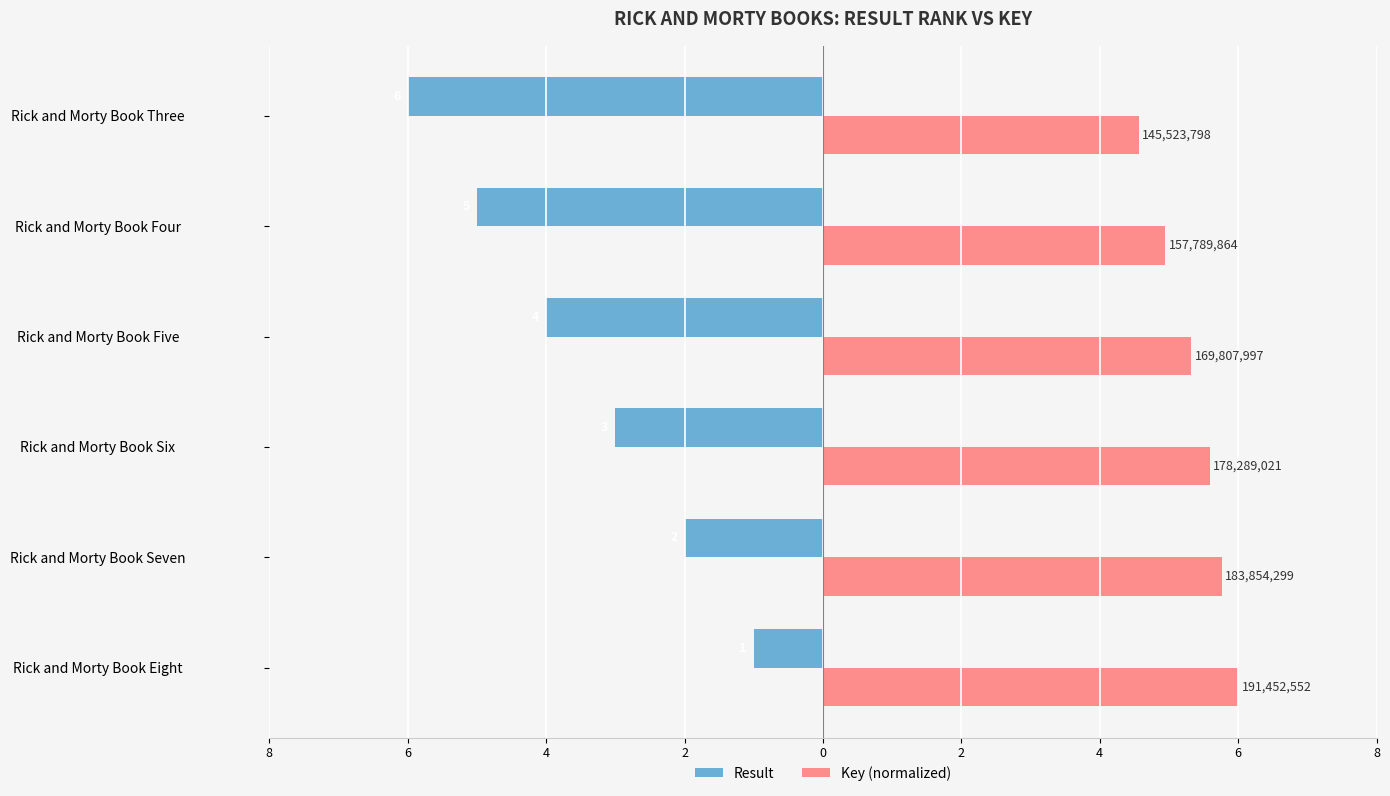

What are all the series names shown in the legend?

Result, Key (normalized)